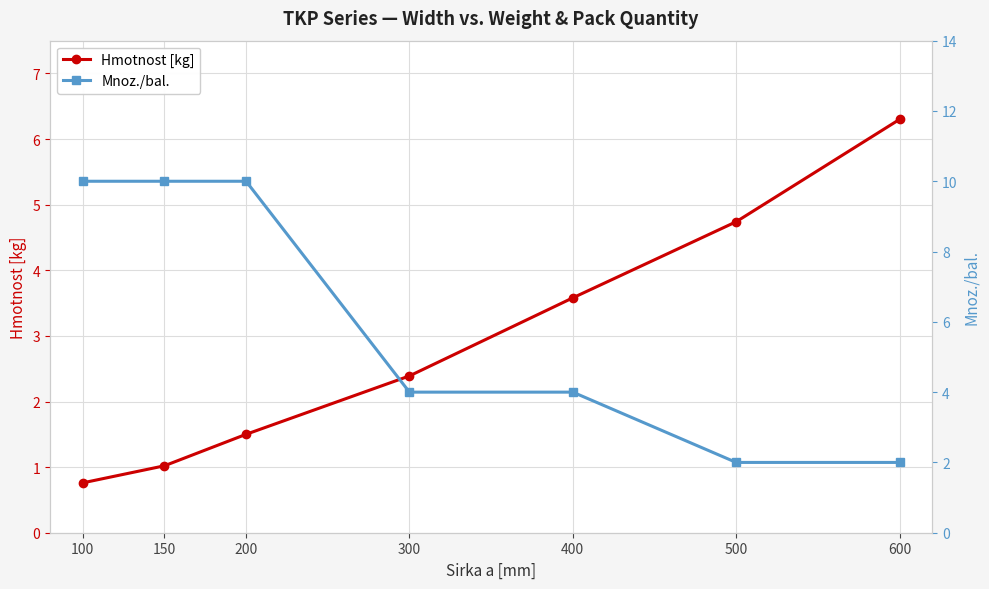

Rank the series at 400 from lowest to highest value.

Hmotnost [kg], Mnoz./bal.